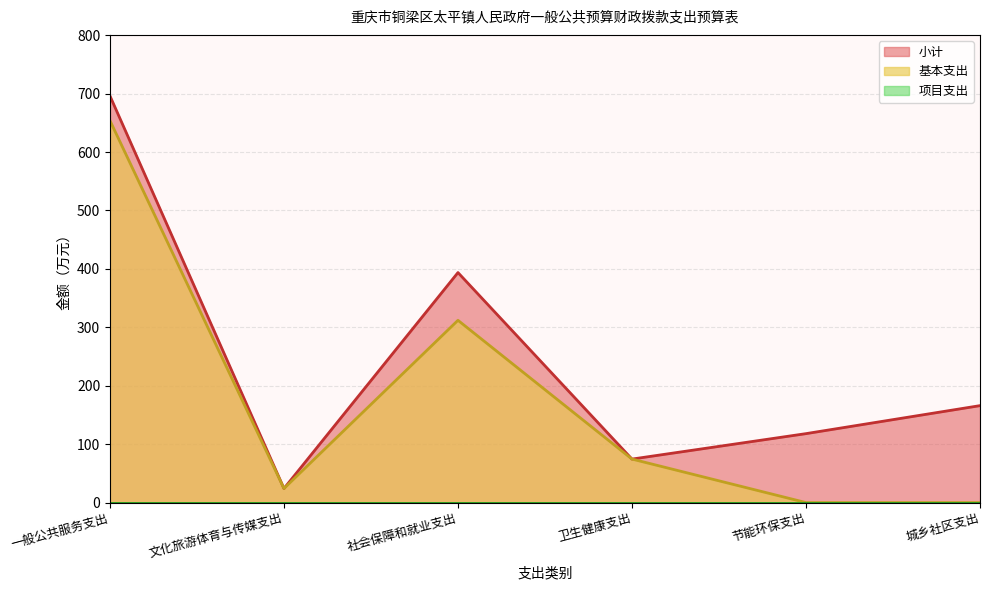

Rank the categories by 小计 value from highest to lowest.

一般公共服务支出, 社会保障和就业支出, 城乡社区支出, 节能环保支出, 卫生健康支出, 文化旅游体育与传媒支出